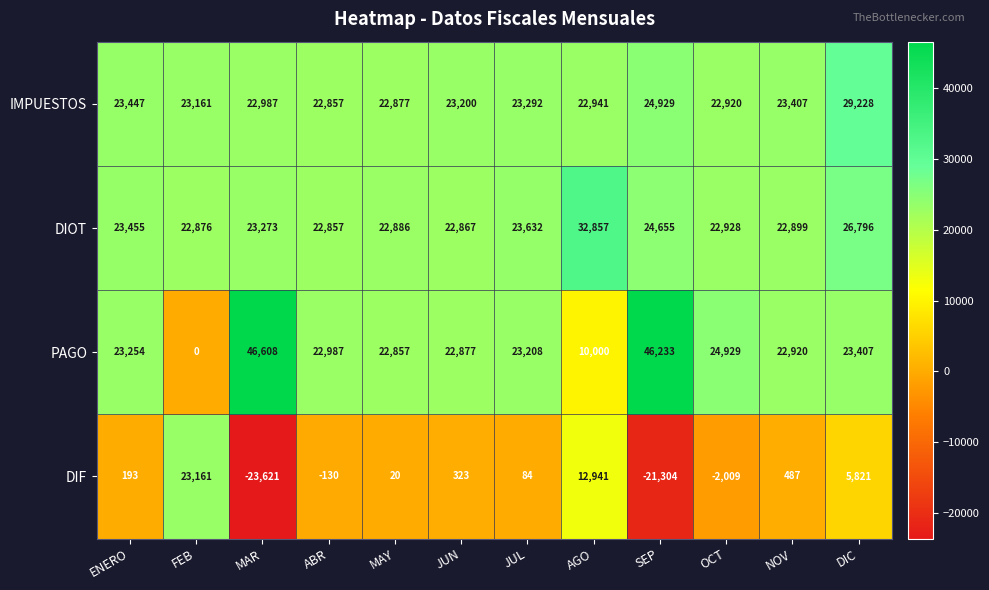

What value does the PAGO series have at MAY, to the nearest 50?

22850